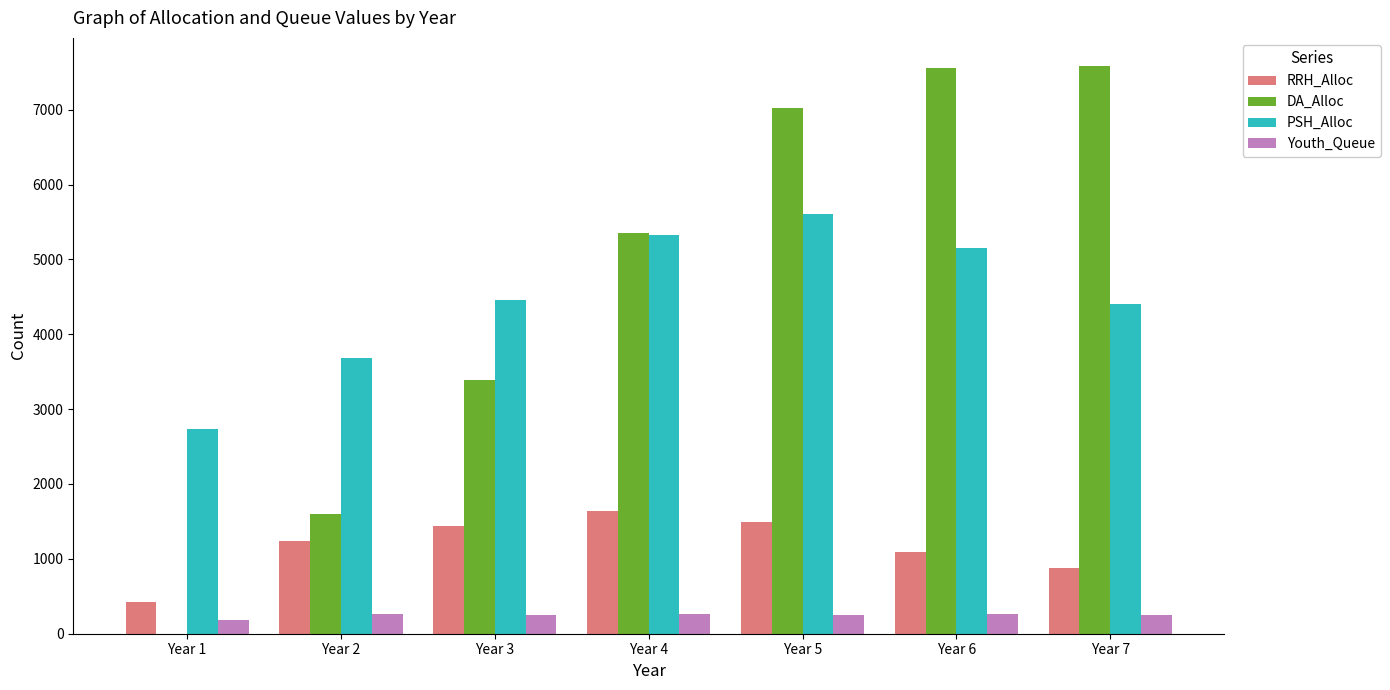

The DA_Alloc series shows 7016 at Year 5. True or false?

True